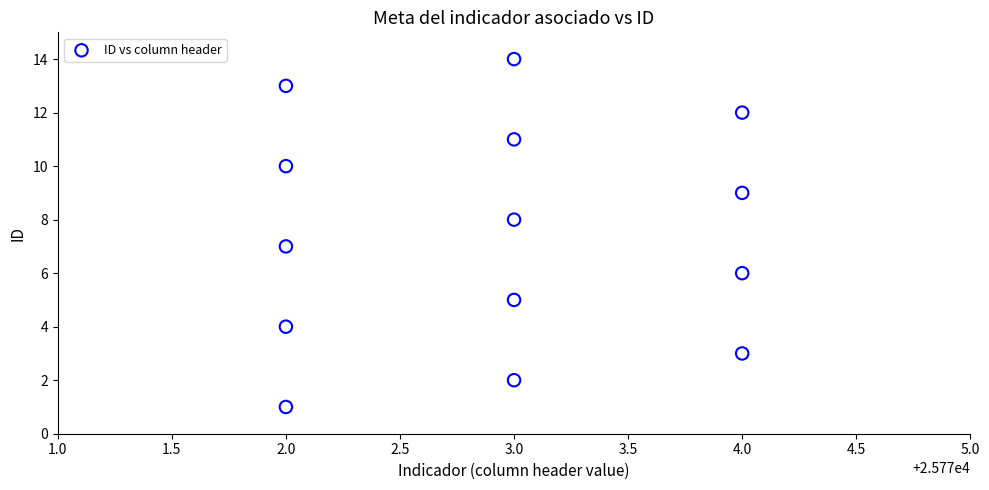

What is the range of Y values (max minus min)?

13